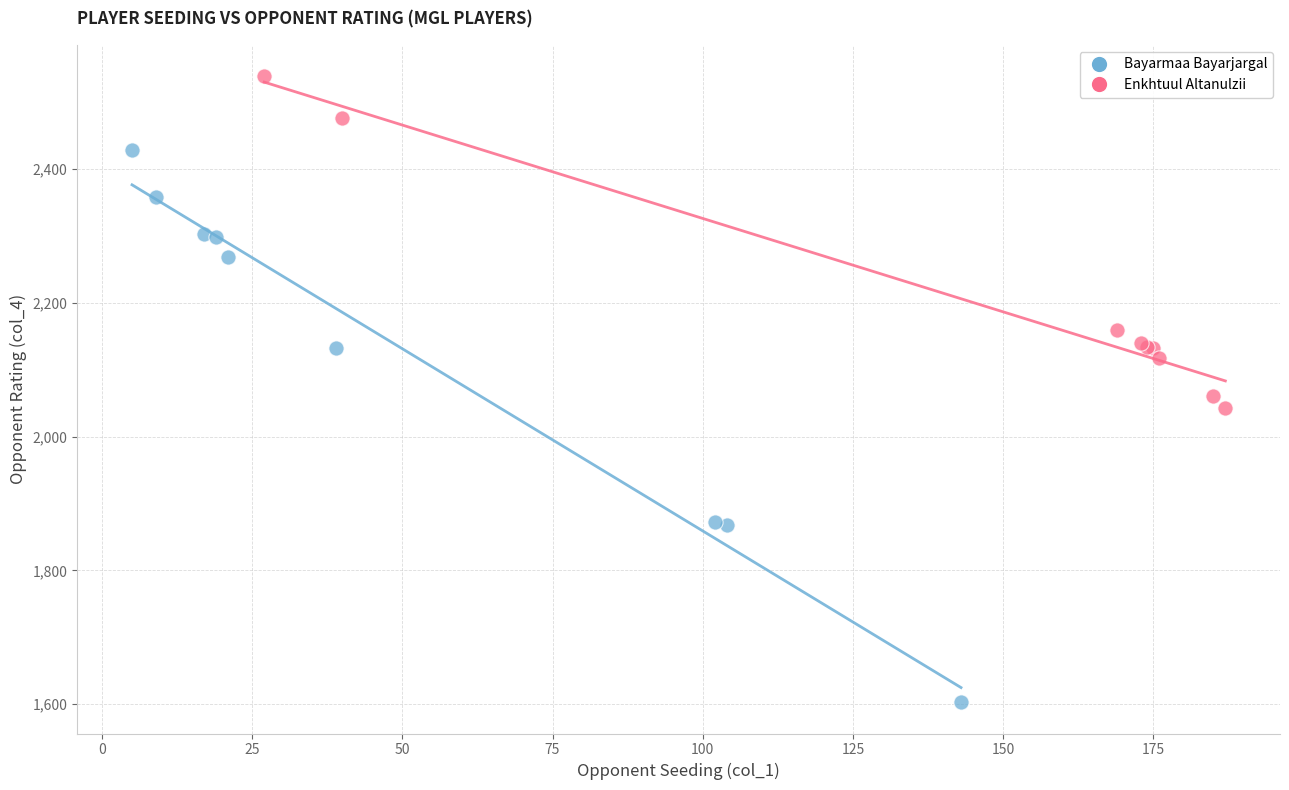

Which series has the widest spread of Y values?

Bayarmaa Bayarjargal